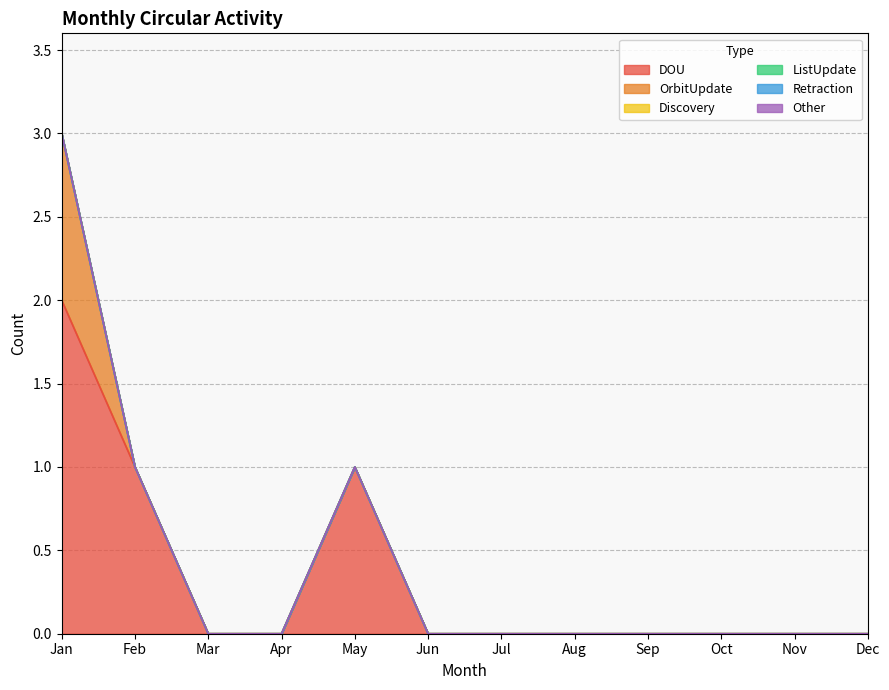

Reading left to right, list all the values displayed in this chart.

DOU: Jan=2	Feb=1	Mar=0	Apr=0	May=1	Jun=0	Jul=0	Aug=0	Sep=0	Oct=0	Nov=0	Dec=0
OrbitUpdate: Jan=1	Feb=0	Mar=0	Apr=0	May=0	Jun=0	Jul=0	Aug=0	Sep=0	Oct=0	Nov=0	Dec=0
Discovery: Jan=0	Feb=0	Mar=0	Apr=0	May=0	Jun=0	Jul=0	Aug=0	Sep=0	Oct=0	Nov=0	Dec=0
ListUpdate: Jan=0	Feb=0	Mar=0	Apr=0	May=0	Jun=0	Jul=0	Aug=0	Sep=0	Oct=0	Nov=0	Dec=0
Retraction: Jan=0	Feb=0	Mar=0	Apr=0	May=0	Jun=0	Jul=0	Aug=0	Sep=0	Oct=0	Nov=0	Dec=0
Other: Jan=0	Feb=0	Mar=0	Apr=0	May=0	Jun=0	Jul=0	Aug=0	Sep=0	Oct=0	Nov=0	Dec=0